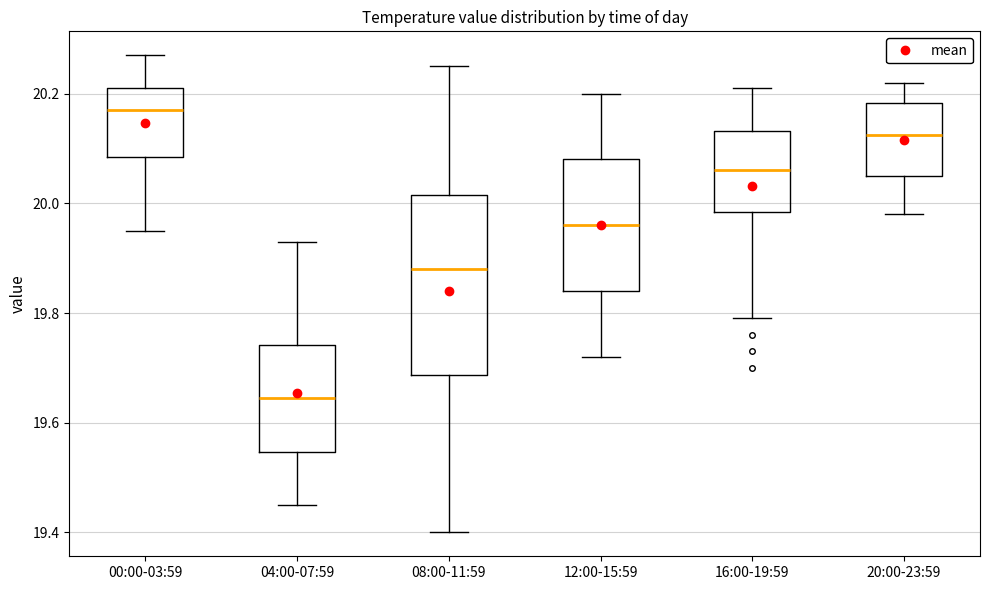

Which box has the highest median line?

00:00-03:59